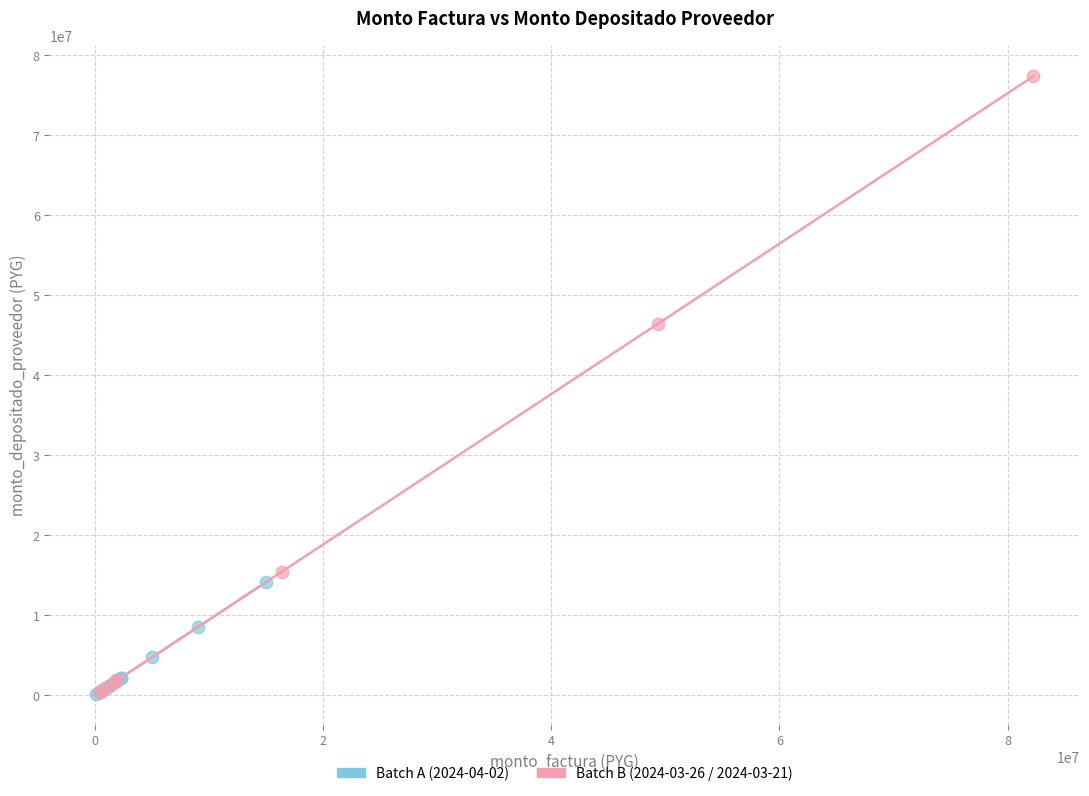

Which series has the widest spread of Y values?

Batch B (2024-03-26 / 2024-03-21)